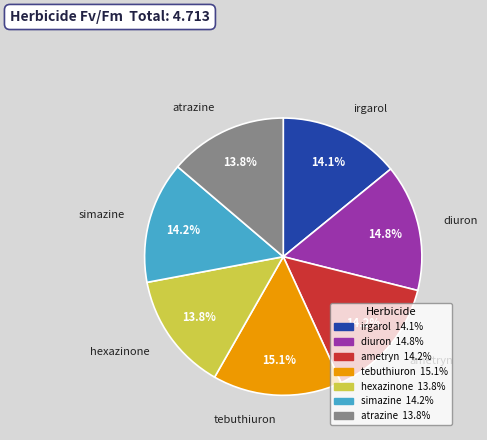

Between tebuthiuron and ametryn, which is larger?

tebuthiuron